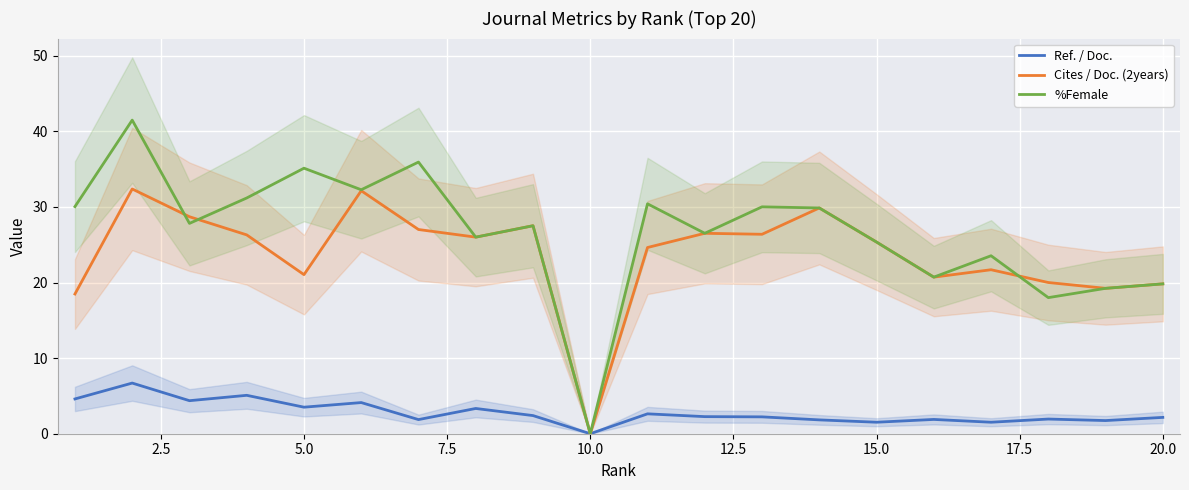

True or false: %Female and Ref. / Doc. cross at least once.

False